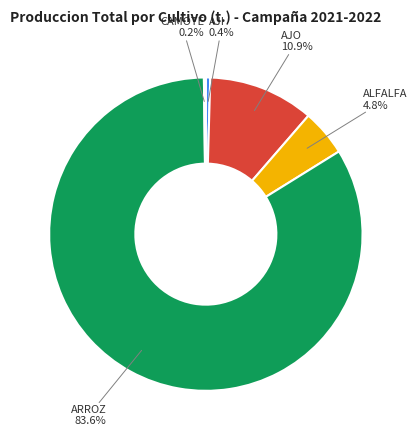

Is there a majority slice in this chart?

Yes